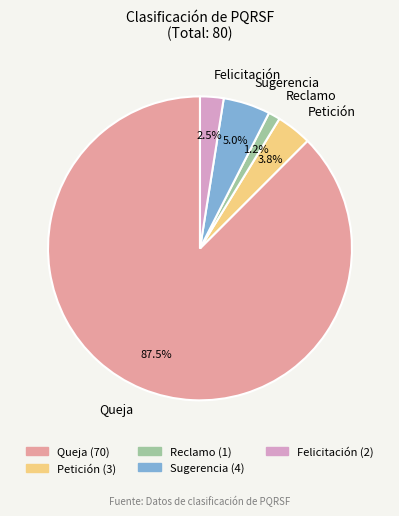

How many slices are in this pie chart?

5